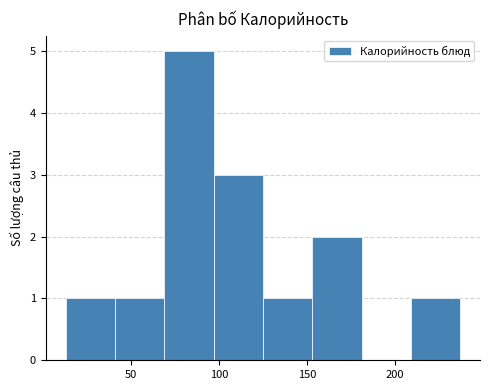

Reading left to right, list every bar in this chart as the range it spans on the x-axis followed by its height. Neither the bar edges nor the heights are printed on the chart, so give them approximately, as read against the axes.

15 to 40: 1
40 to 70: 1
70 to 95: 5
95 to 125: 3
125 to 155: 1
155 to 180: 2
180 to 210: 0
210 to 235: 1